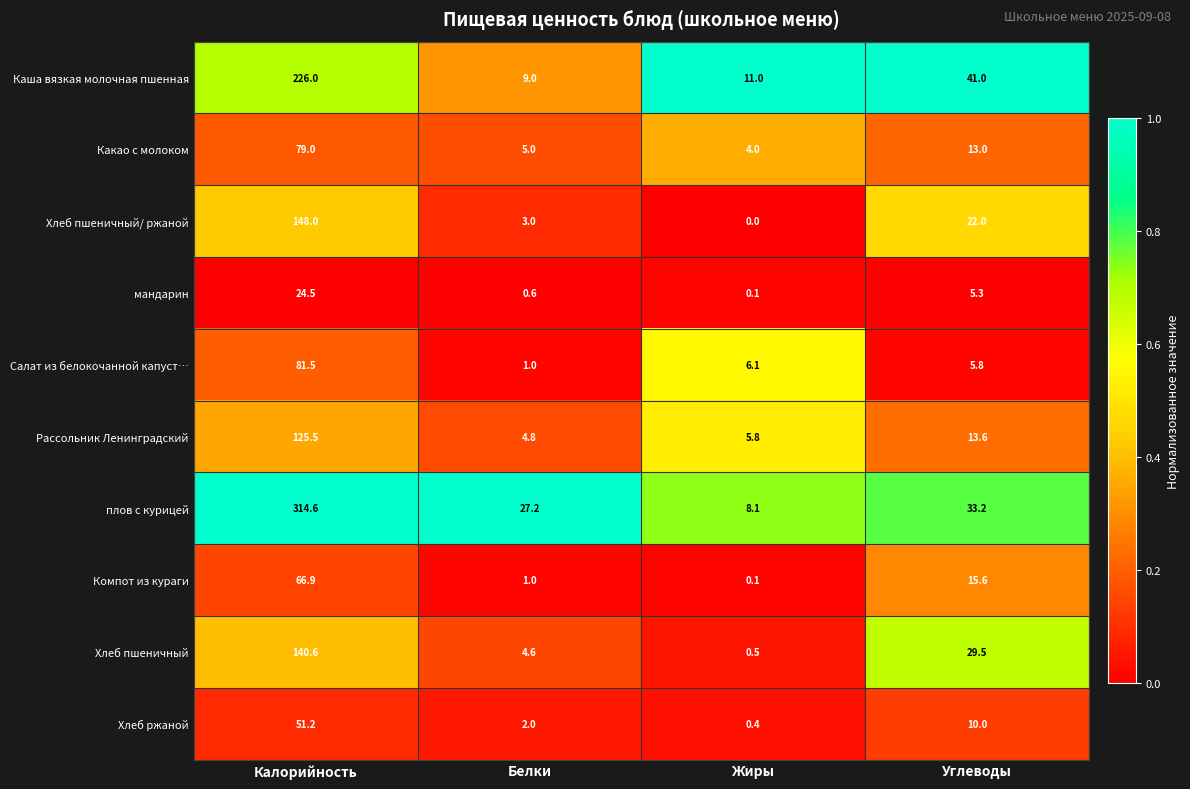

What is the difference between the second highest and second lowest values in the плов с курицей series?

6.0